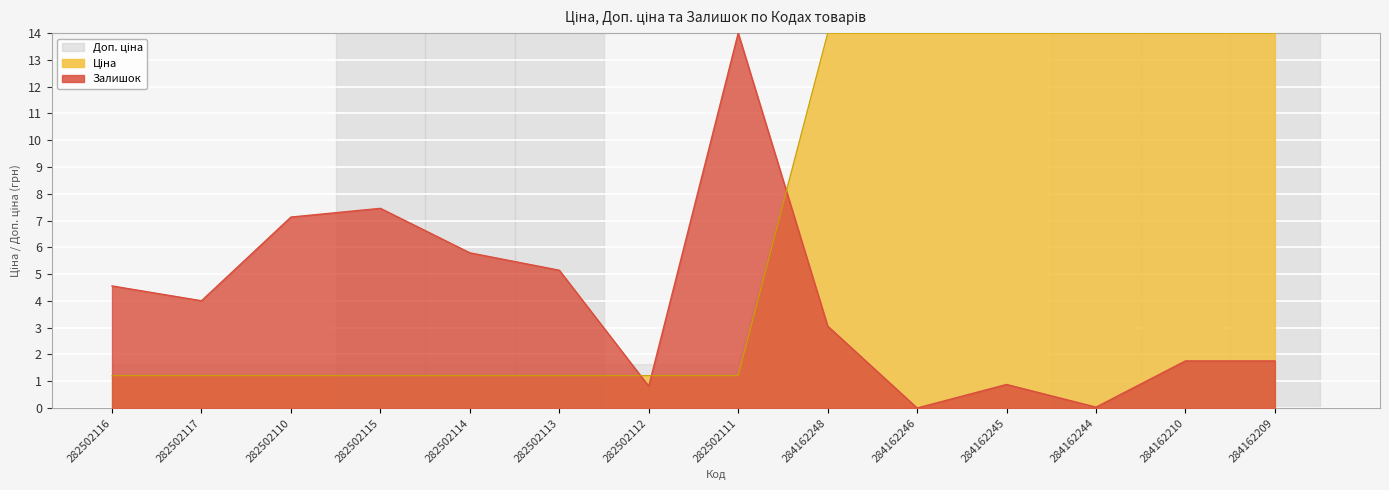

True or false: Залишок has a value of 1.9 at 284162248.

False